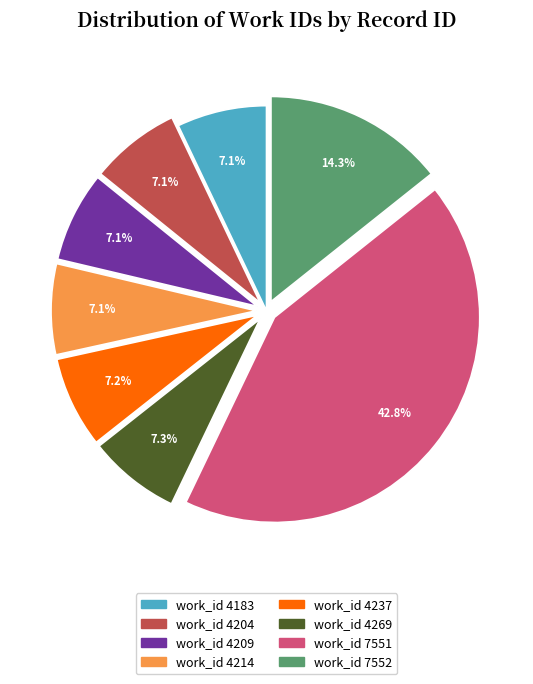

Does any single category account for the majority?

No